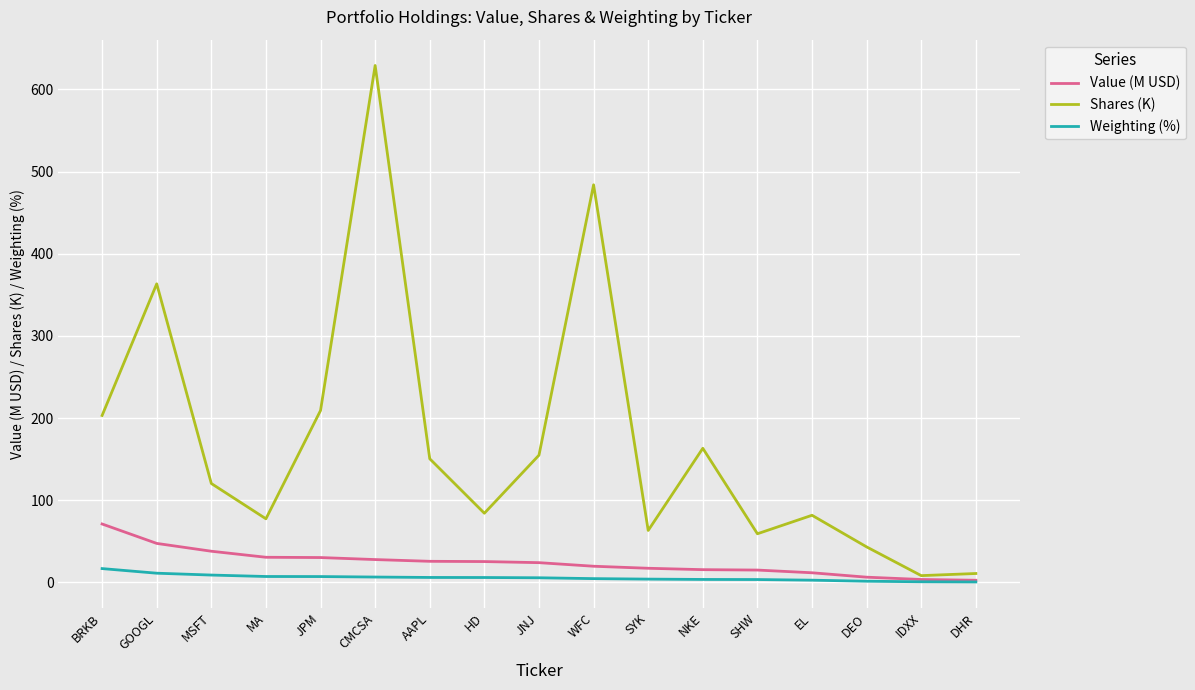

What position from the right is NKE?

6